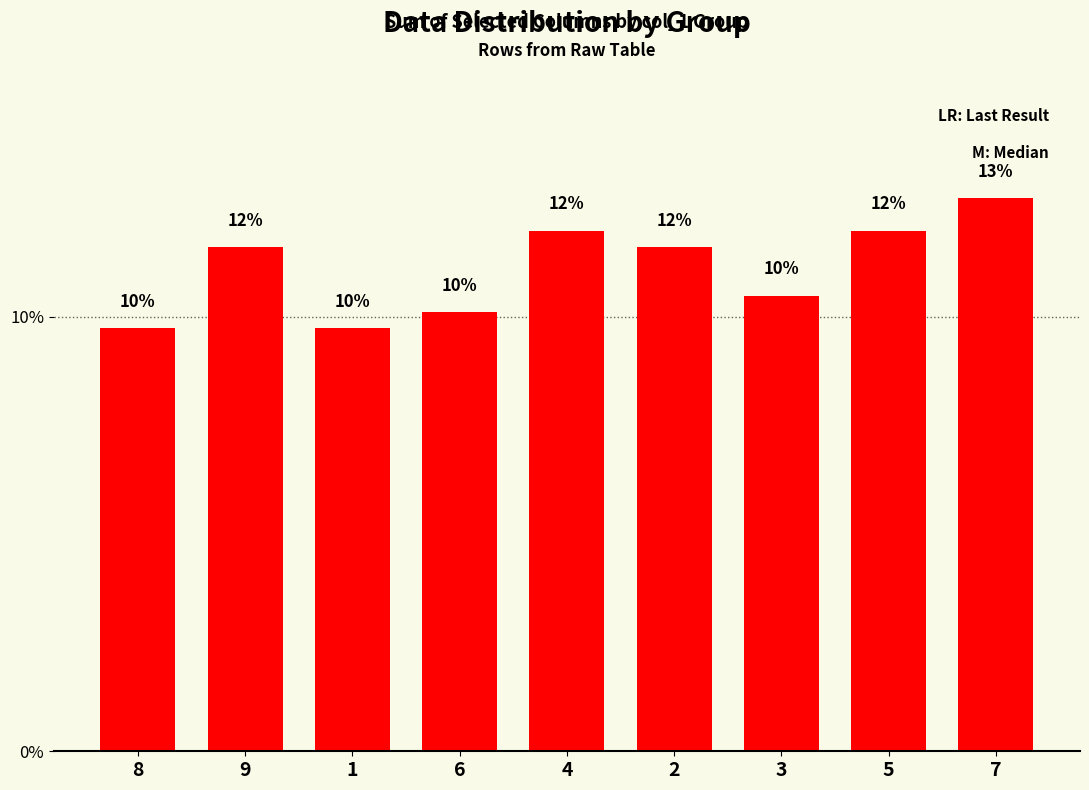

Does the chart contain any negative values?

No